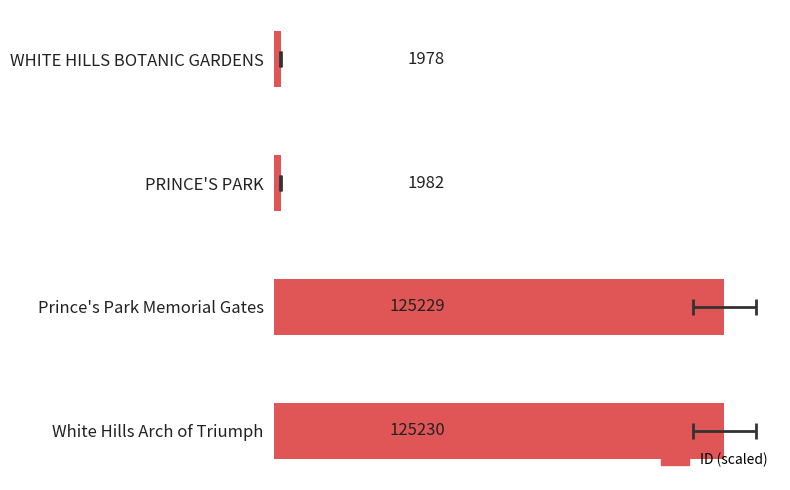

True or false: the data shows 58.6 at Prince's Park Memorial Gates.

False